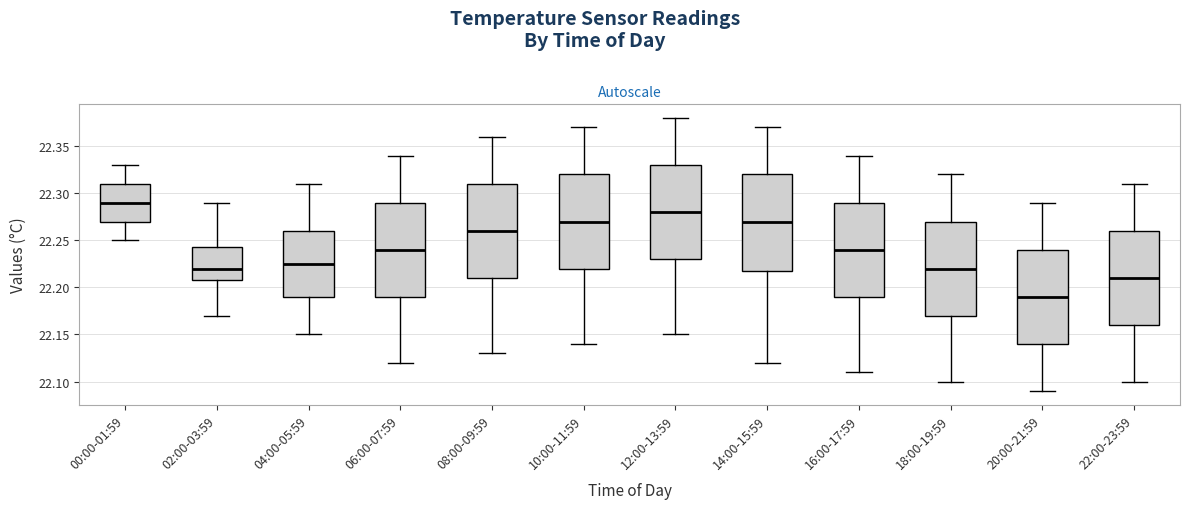

Which box has the lowest median line?

20:00-21:59